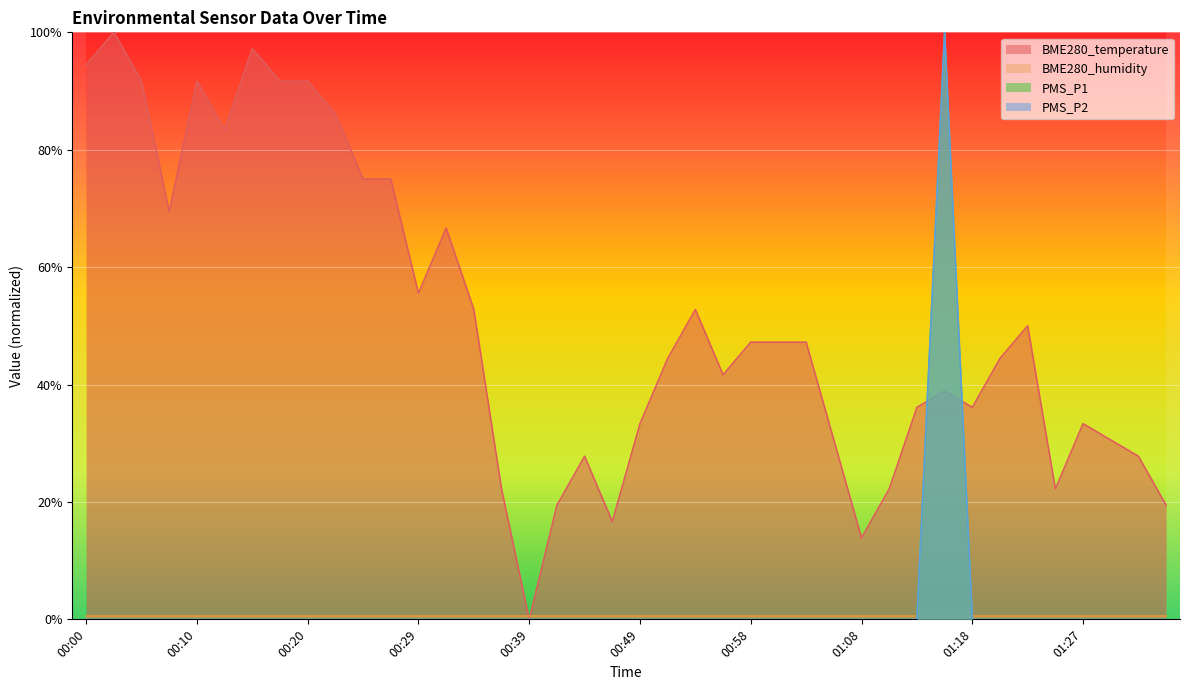

Which has a higher value, 00:12 or 00:34?

00:12